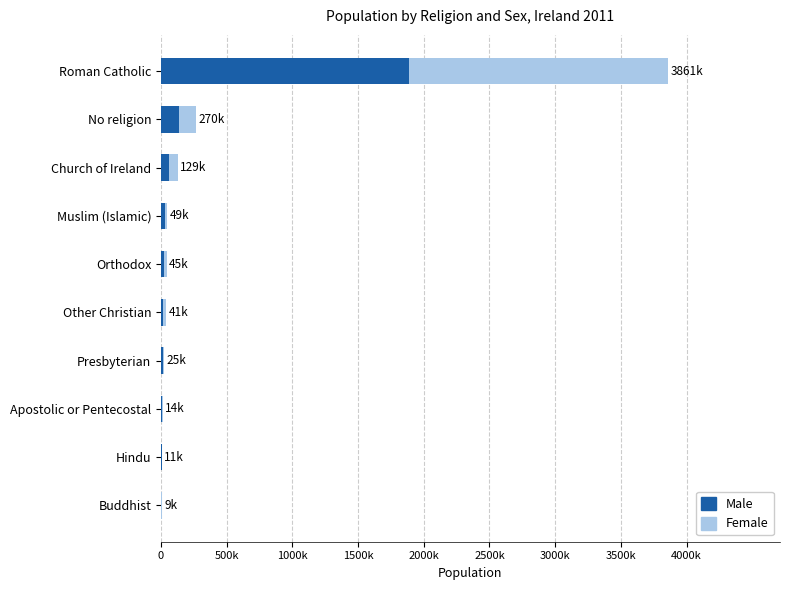

What are all the series names shown in the legend?

Male, Female